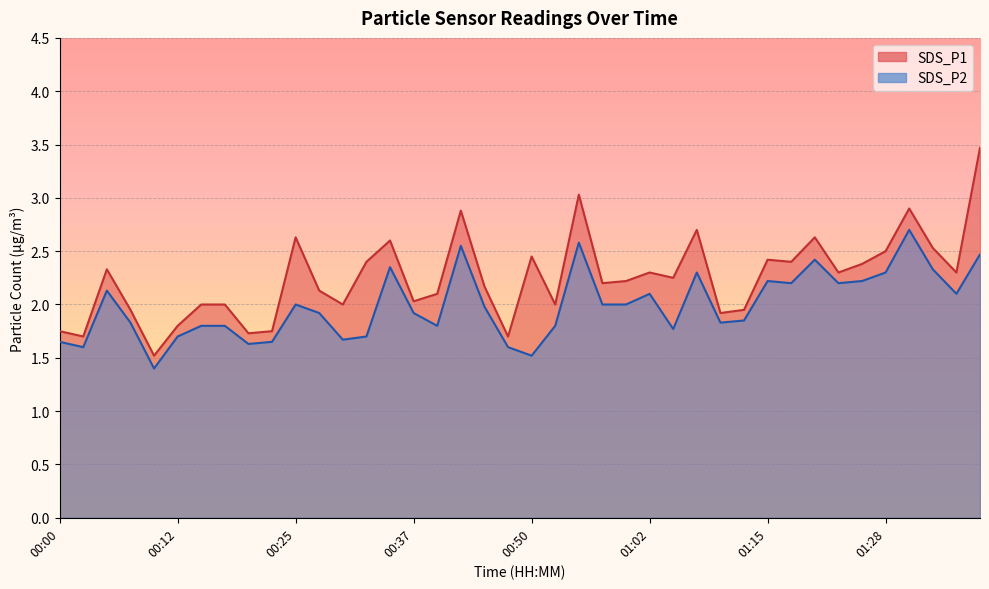

At how many categories does at least one series exceed 2?

26